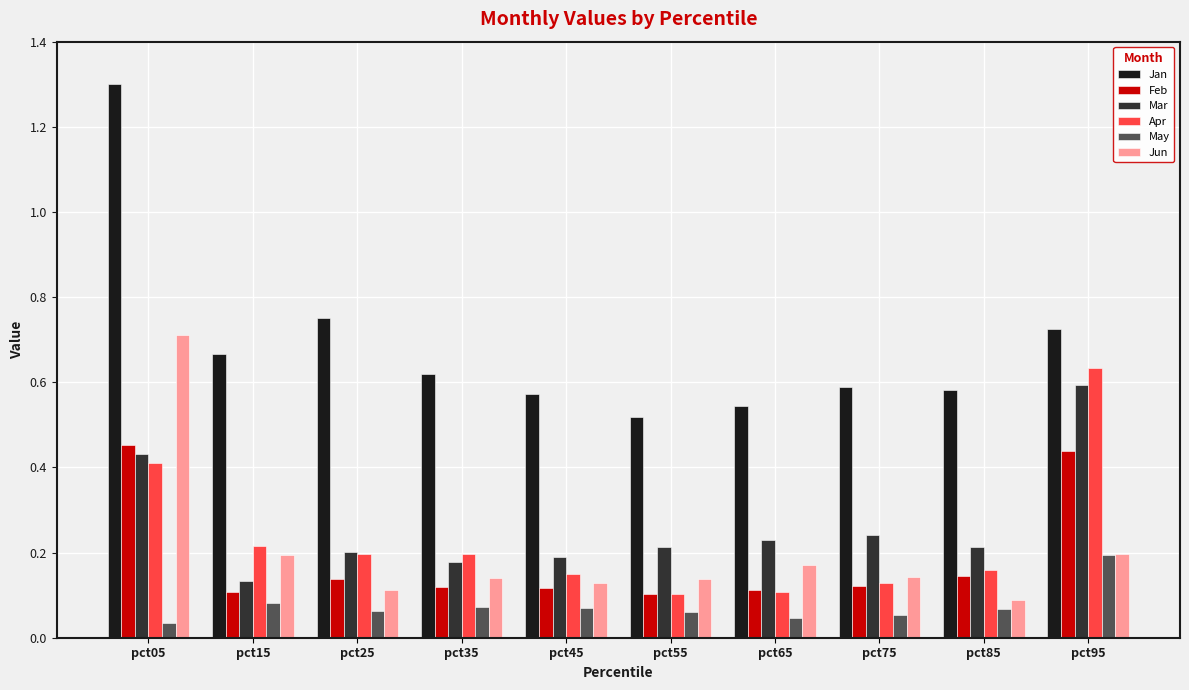

What is the sum of all Mar values?

2.6